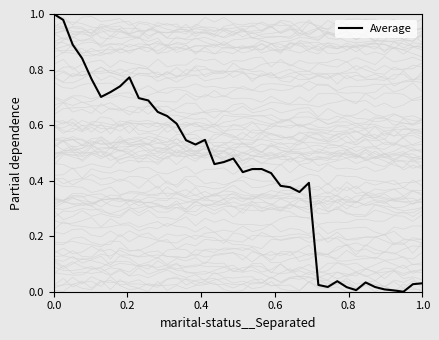

What is the sum of all values?

17.2